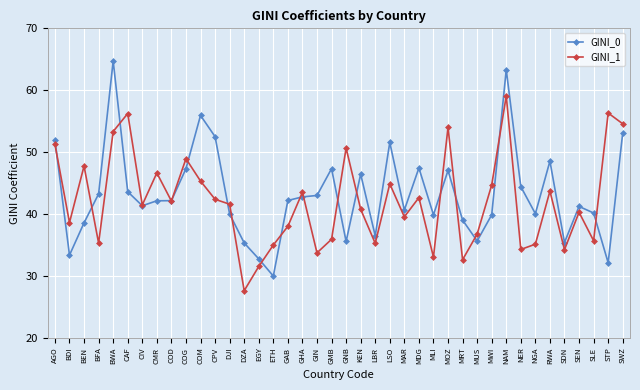

What position from the left is SLE?

38